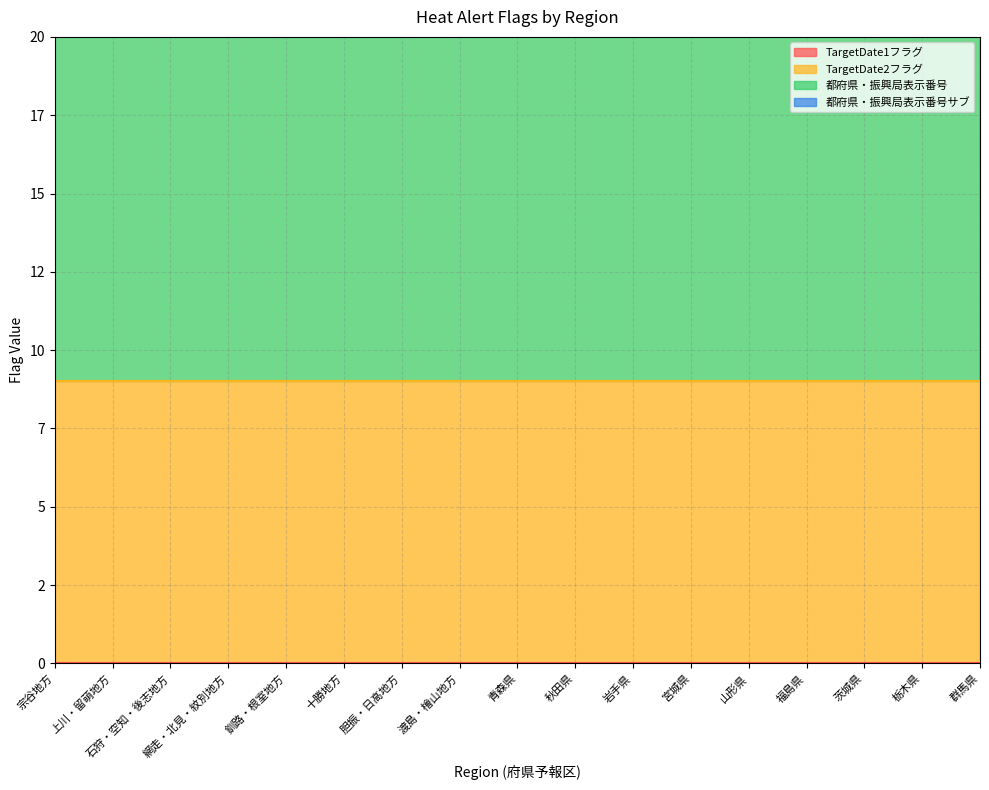

Is the value of 都府県・振興局表示番号 at 福島県 greater than the value of TargetDate1フラグ at 山形県?

Yes